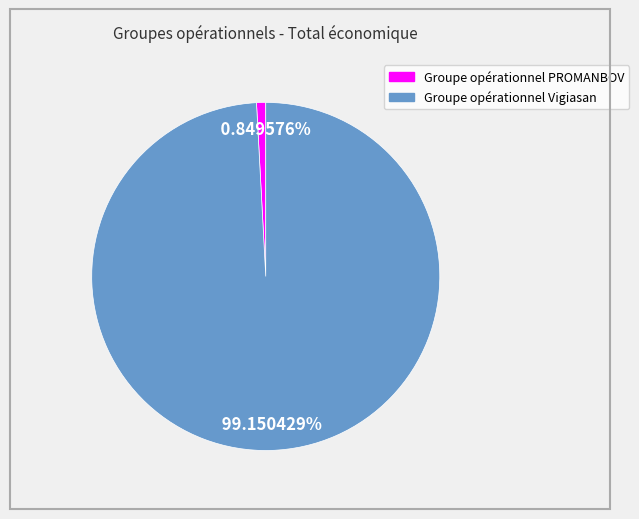

How many slices are in this pie chart?

2